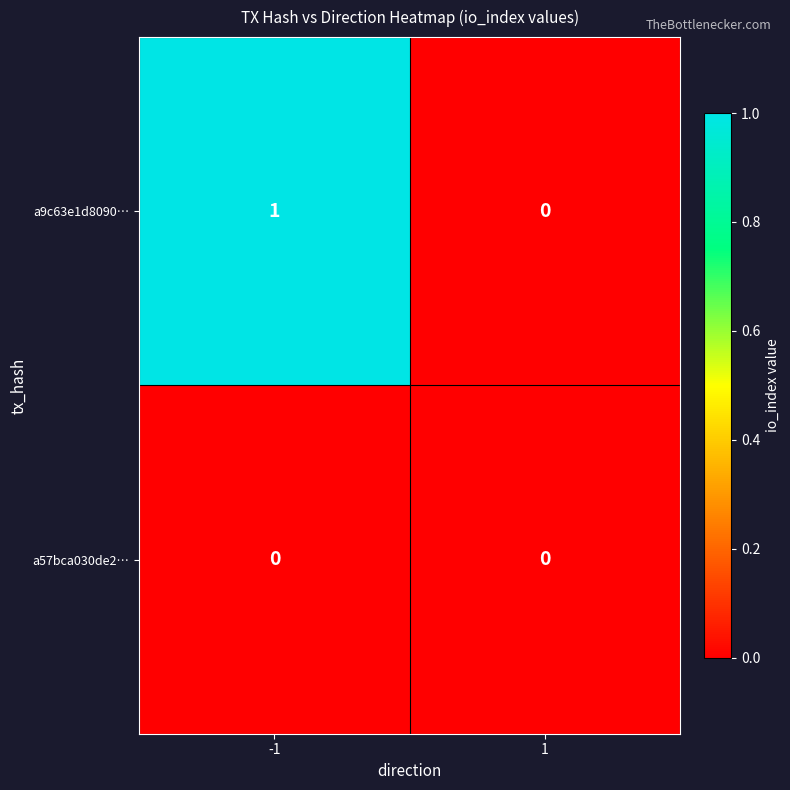

Is the value of a9c63e1d8090… at -1 greater than the value of a57bca030de2… at 1?

Yes